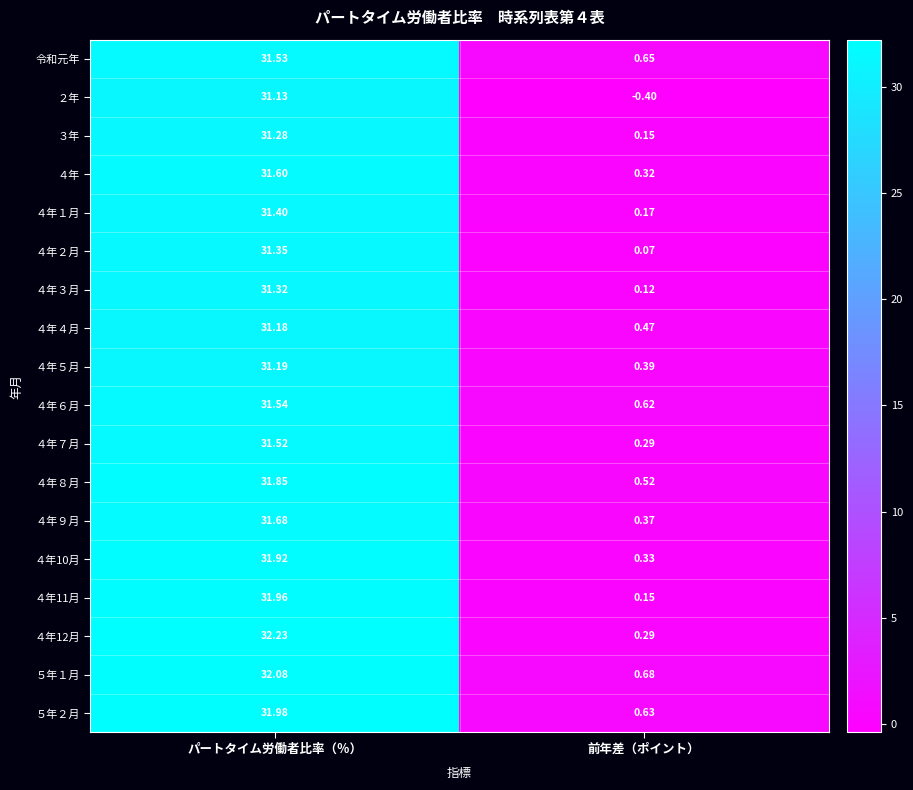

Which series has the largest range (max minus min)?

４年12月